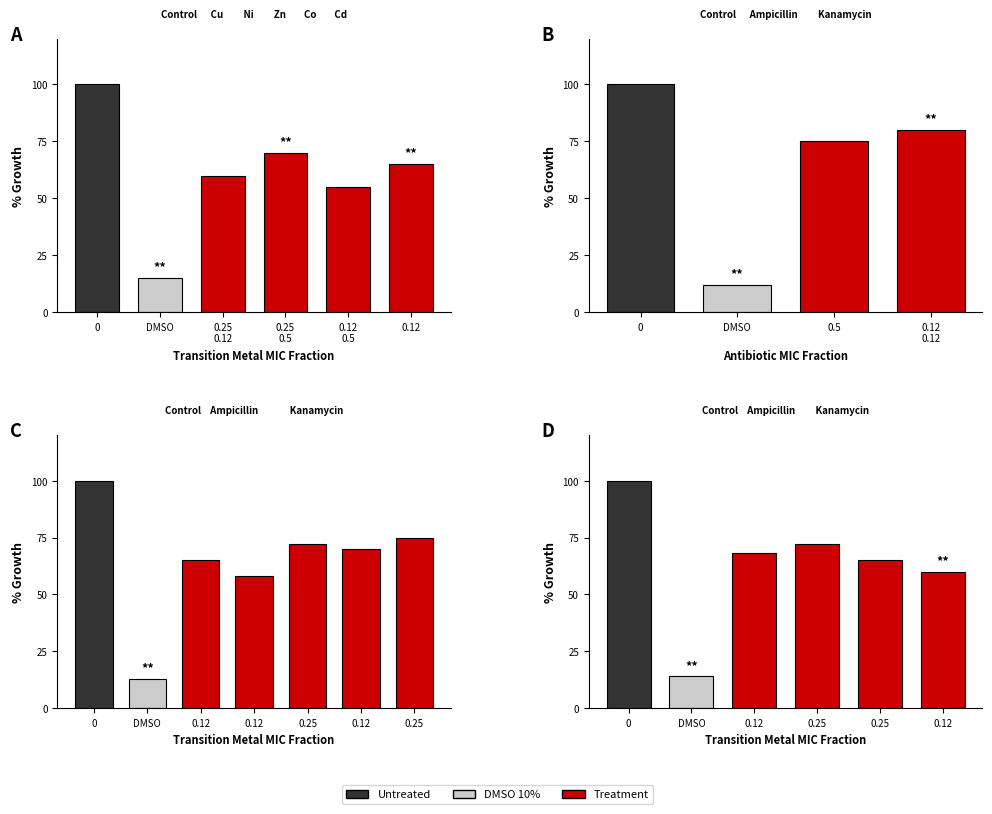

Does the chart contain any negative values?

No